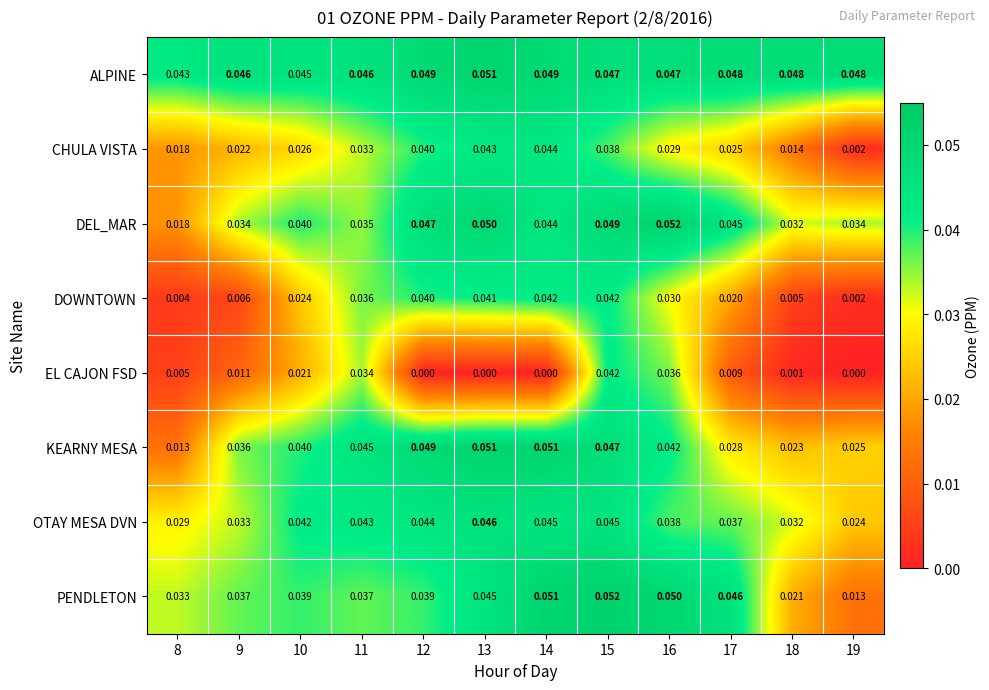

Which series has the widest spread of values?

EL CAJON FSD